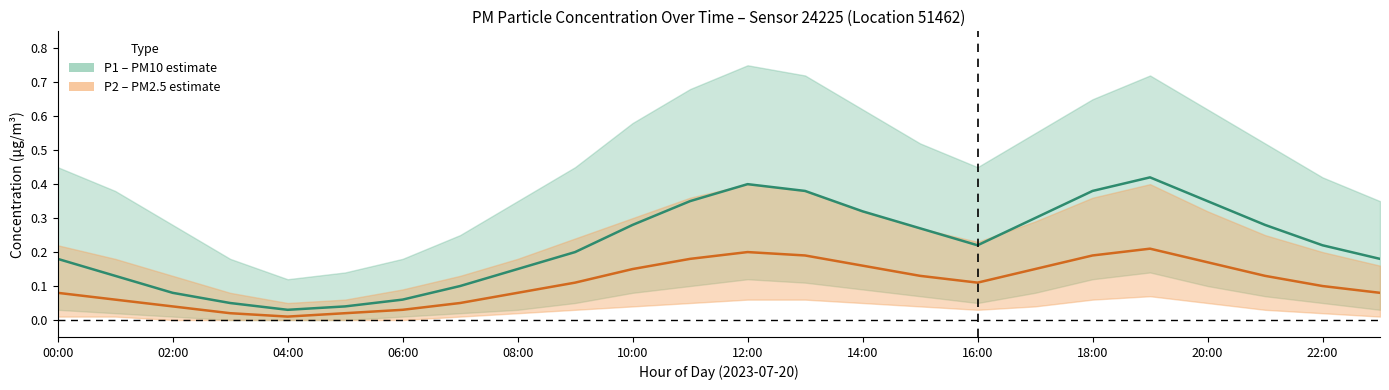

What is the difference between the highest and lowest values at 19:00?

0.6